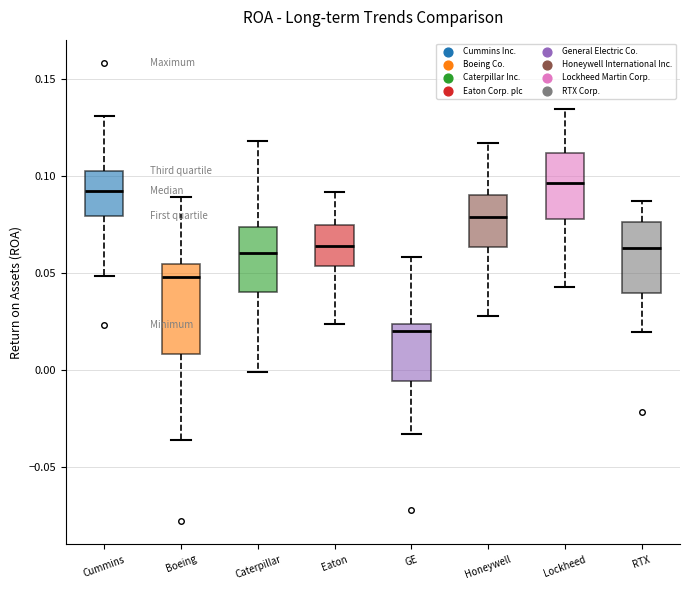

Where is the lower edge of the box for GE on the y-axis? The values are not printed on the chart, so give them approximately, as read against the axis.

-0.005